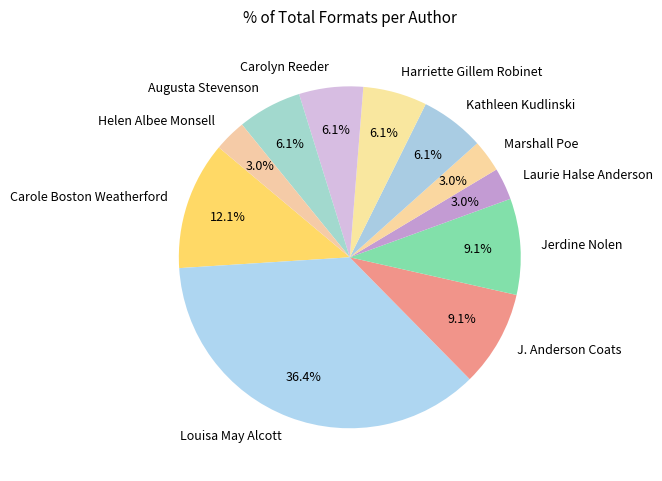

What is the ratio of the value at J. Anderson Coats to the value at Jerdine Nolen?

1.0